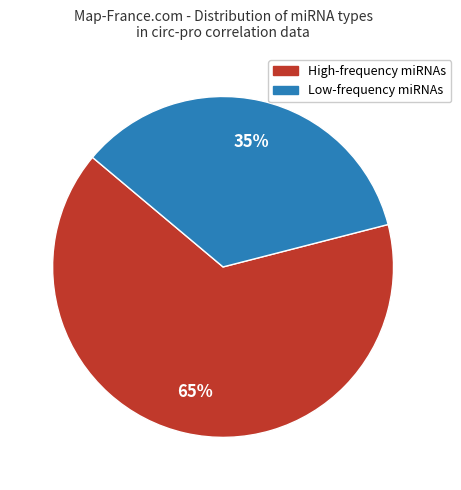

To the nearest percent, what percentage of the pie is High-frequency miRNAs?

65%